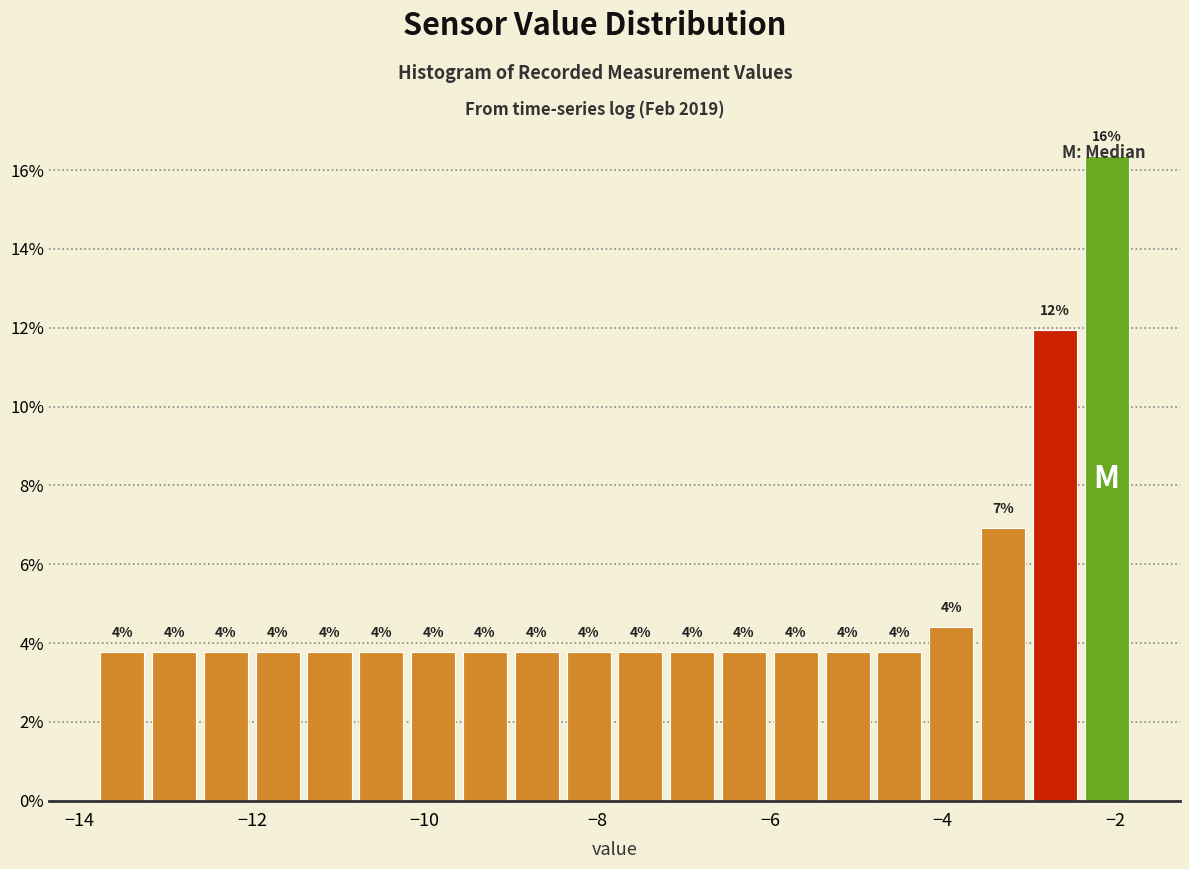

Around what value on the x-axis is the tallest bar? Give the approximate position of its centre, as read against the axis.

-2.0